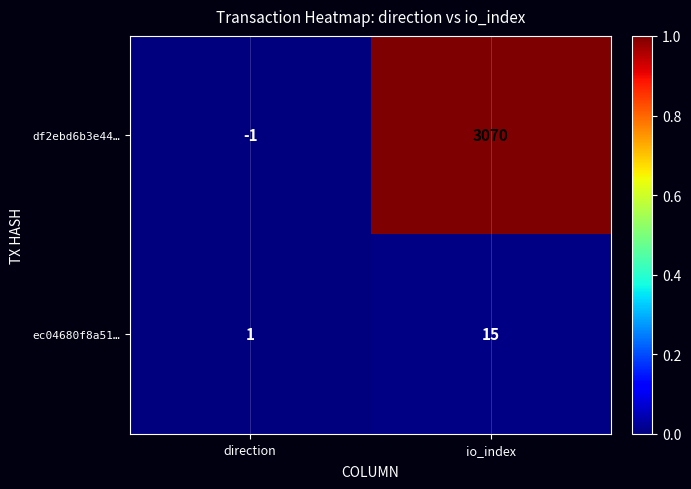

Reading right to left, what are all the values shown in this chart?

df2ebd6b3e44…: 3070	-1
ec04680f8a51…: 15	1